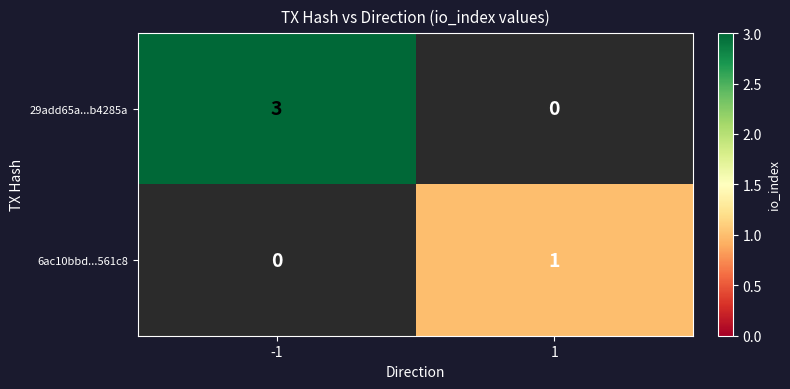

Is it true that 29add65a...b4285a equals 3 at -1?

True